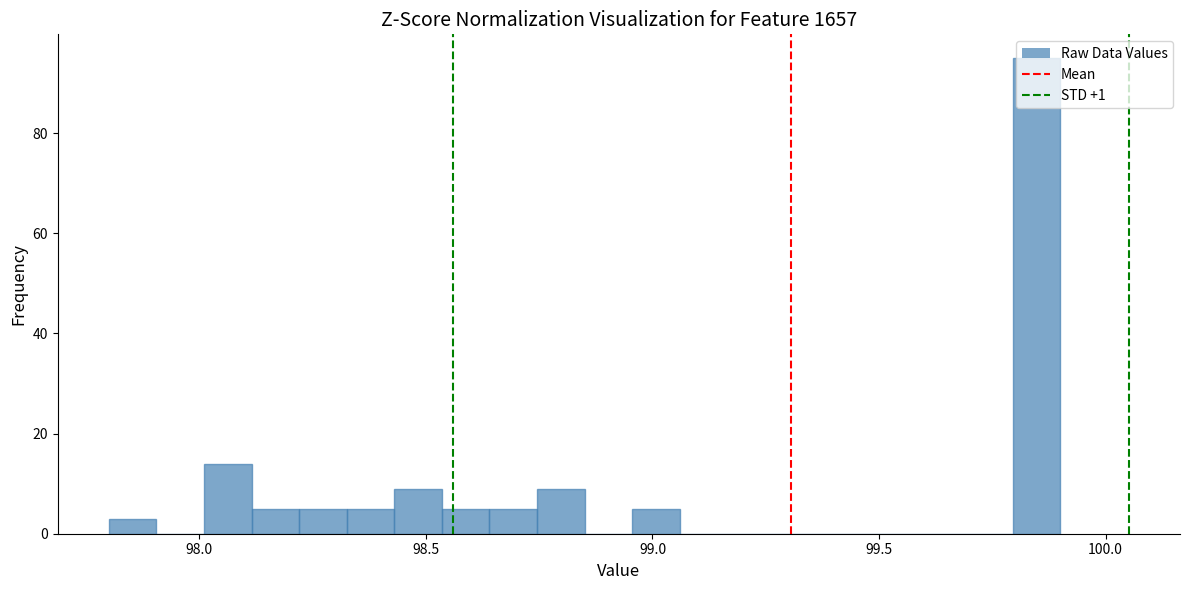

Around what value on the x-axis is the tallest bar? Give the approximate position of its centre, as read against the axis.

99.85